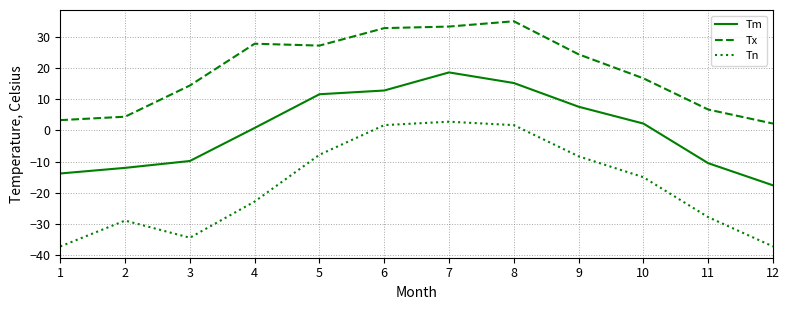

Rank the series by their average value, from lowest to highest.

Tn, Tm, Tx